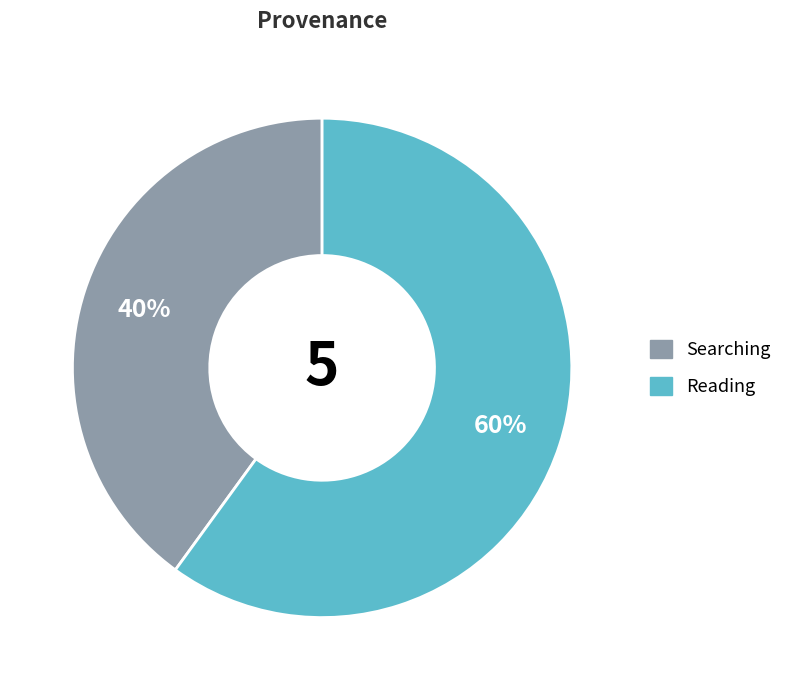

Is there any slice that represents more than half of the pie?

Yes